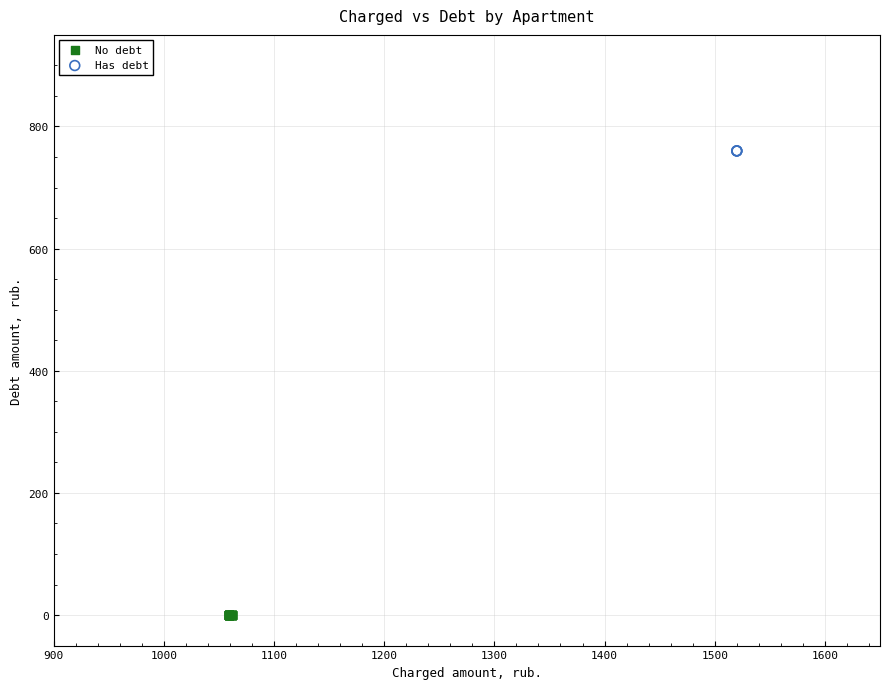

Which series contains the lowest Y value?

No debt